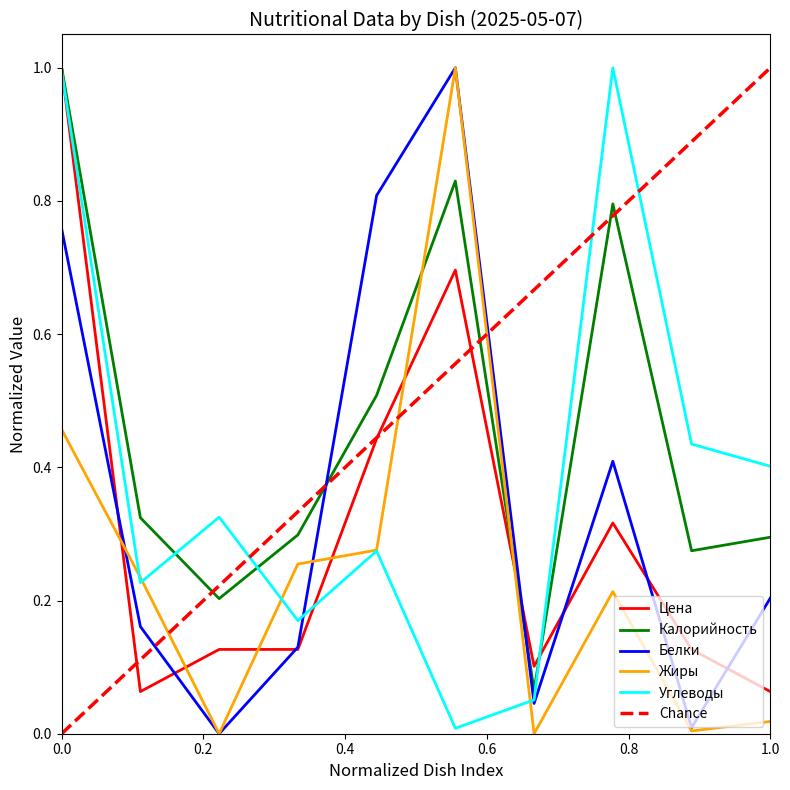

What is the sum of all Калорийность values?

4.6